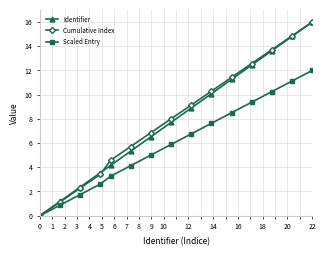

True or false: Identifier has more than 1 interior local peaks.

False